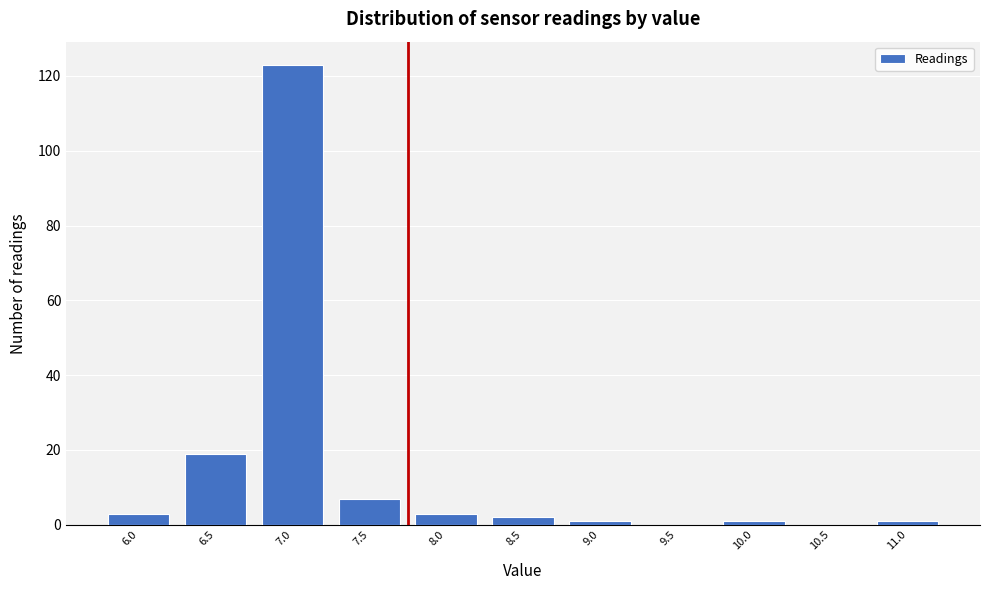

Reading left to right, list all the values displayed in this chart.

6.0=3	6.5=19	7.0=123	7.5=7	8.0=3	8.5=2	9.0=1	9.5=0	10.0=1	10.5=0	11.0=1